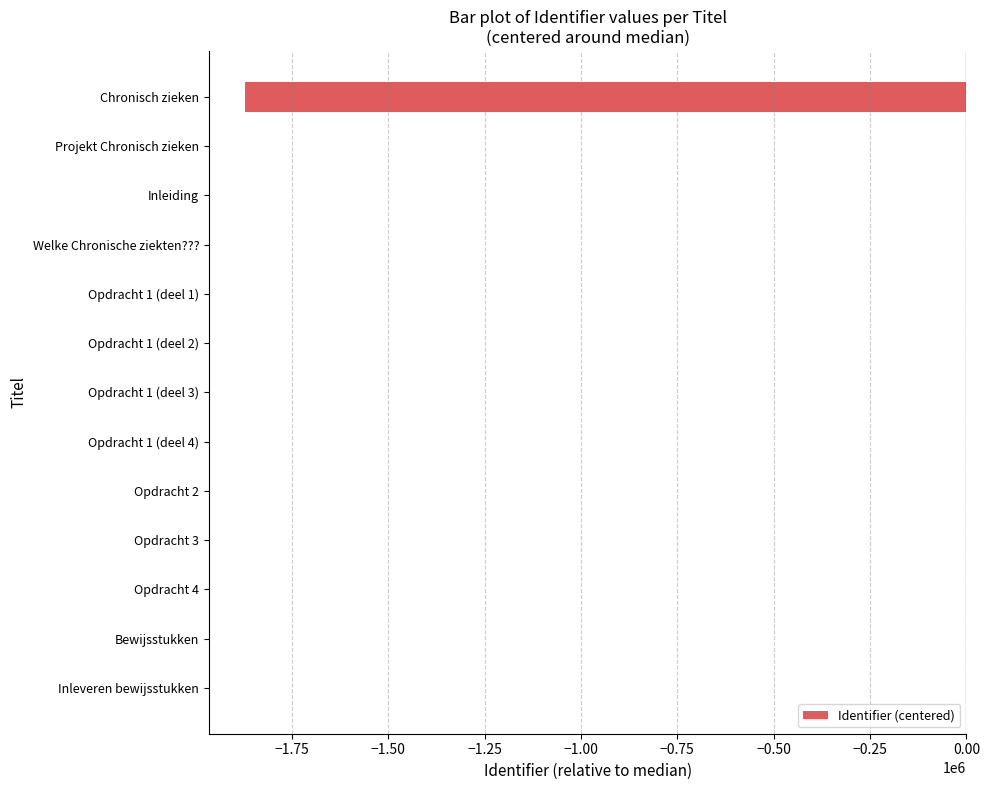

What is the maximum value shown in the chart?

17.5